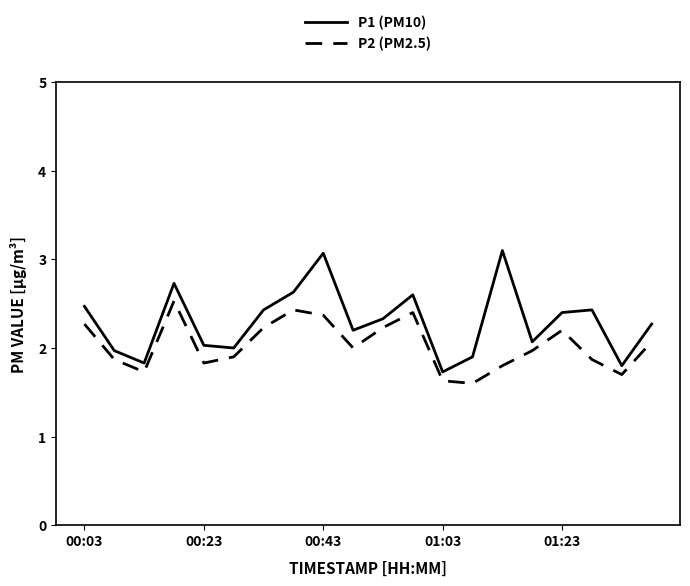

What are all the series names shown in the legend?

P1 (PM10), P2 (PM2.5)